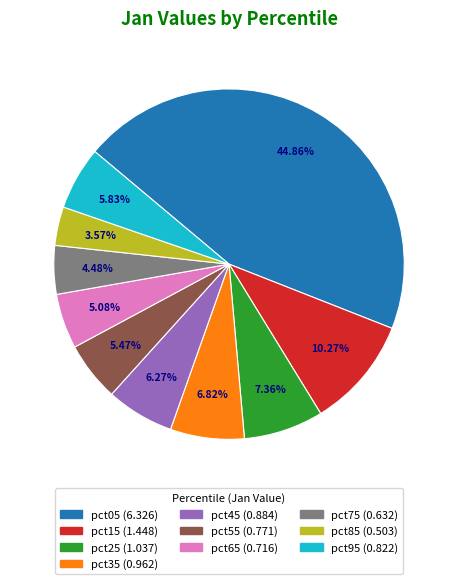

How much of the chart is everything except pct45?

93.7%